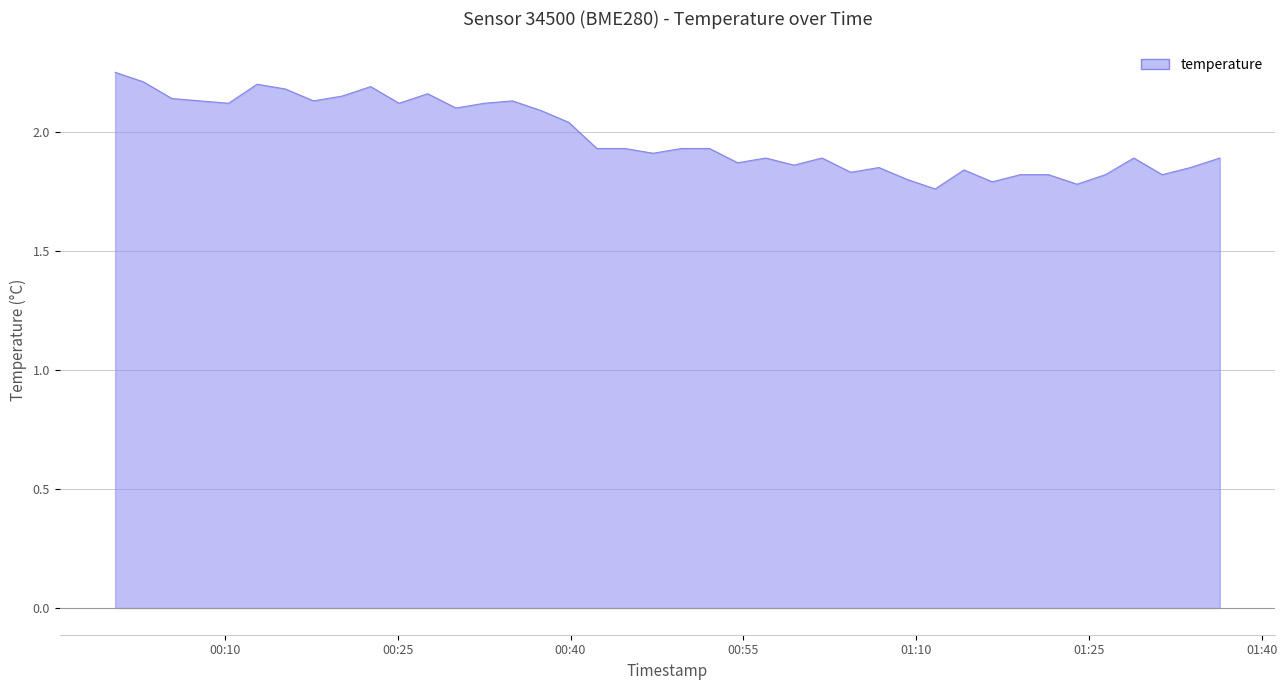

Does the chart have visible grid lines?

Yes